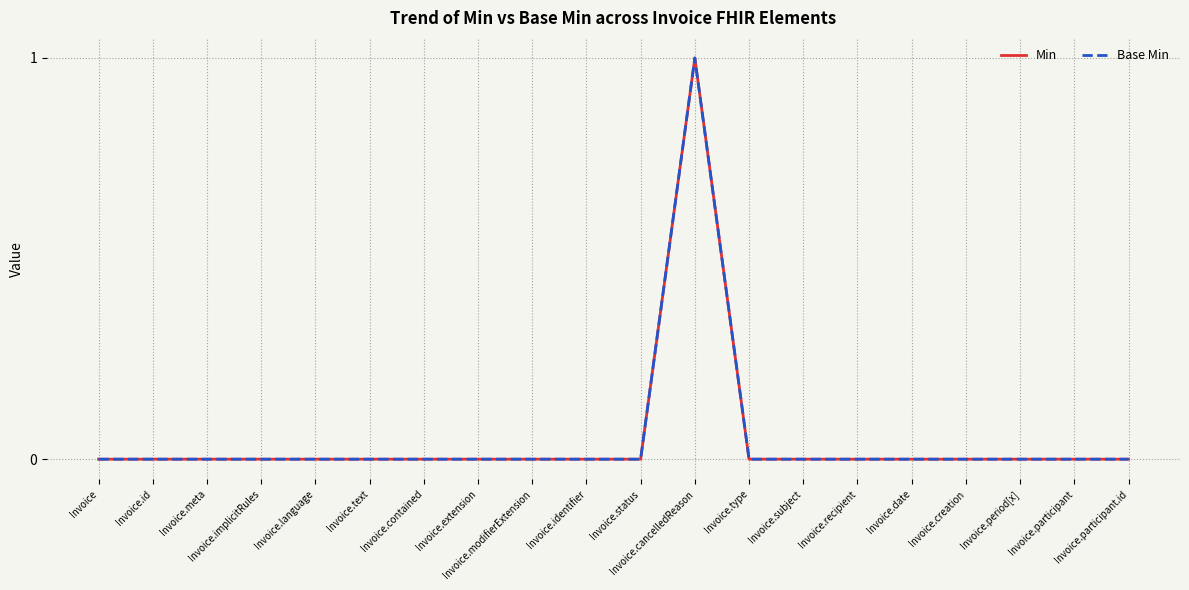

Is this an area chart (filled region under the line)?

No